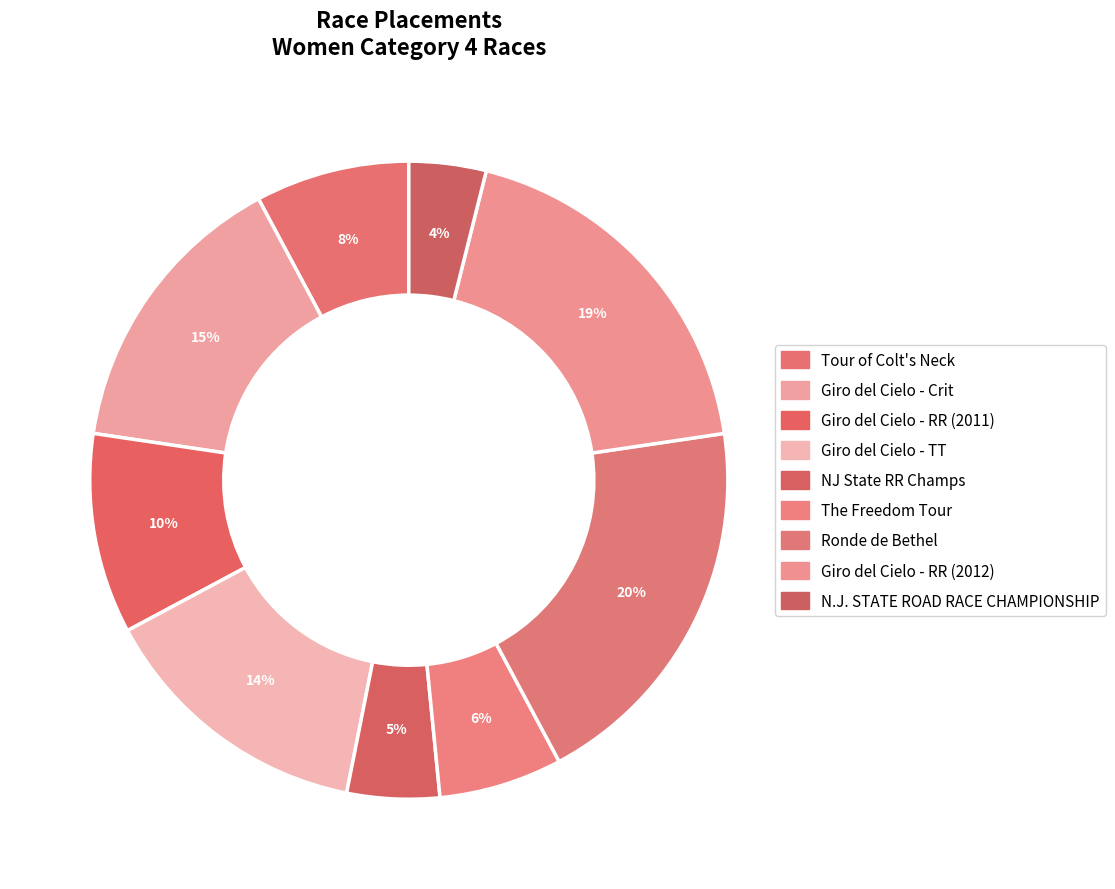

What is the ratio of the value at Giro del Cielo - Crit to the value at Giro del Cielo - RR (2011)?

1.5